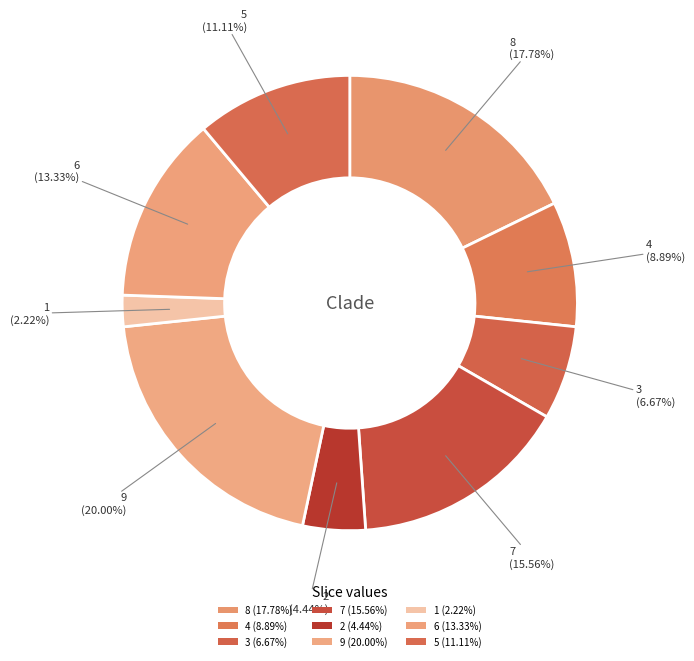

Does any single category account for the majority?

No